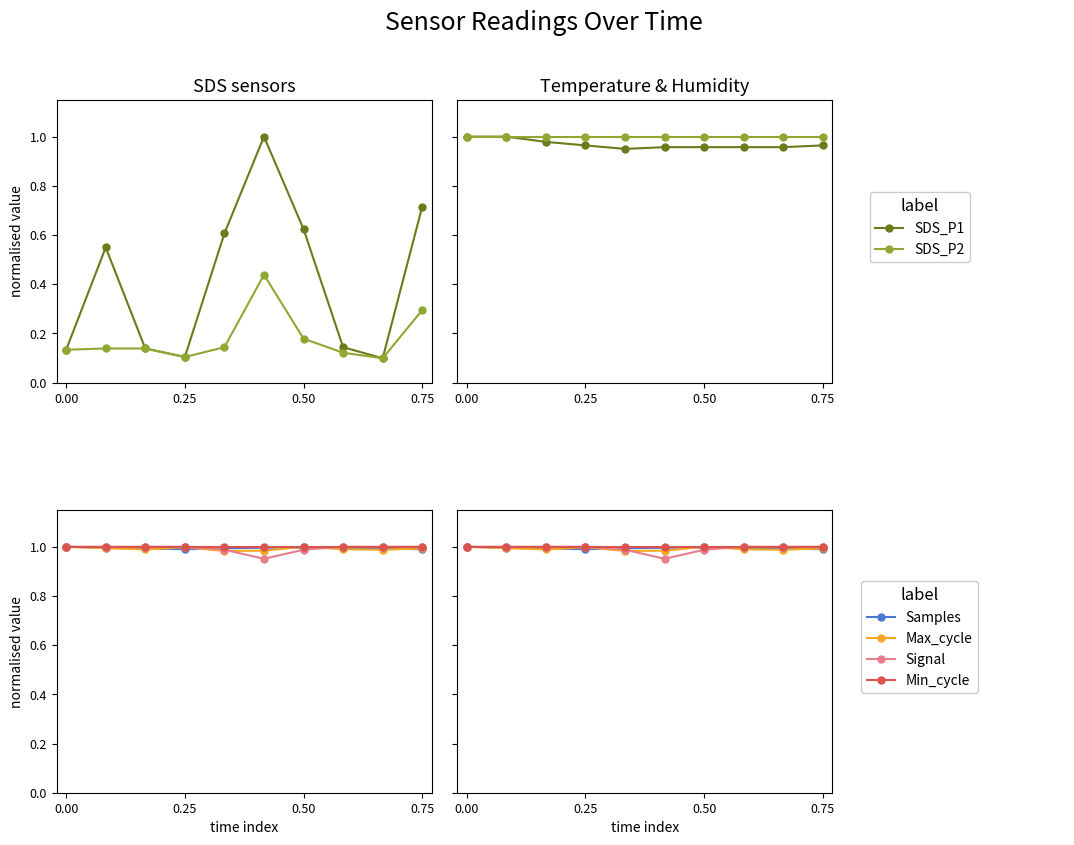

Which series ends up on top after the final intersection of Signal and Max_cycle?

Signal